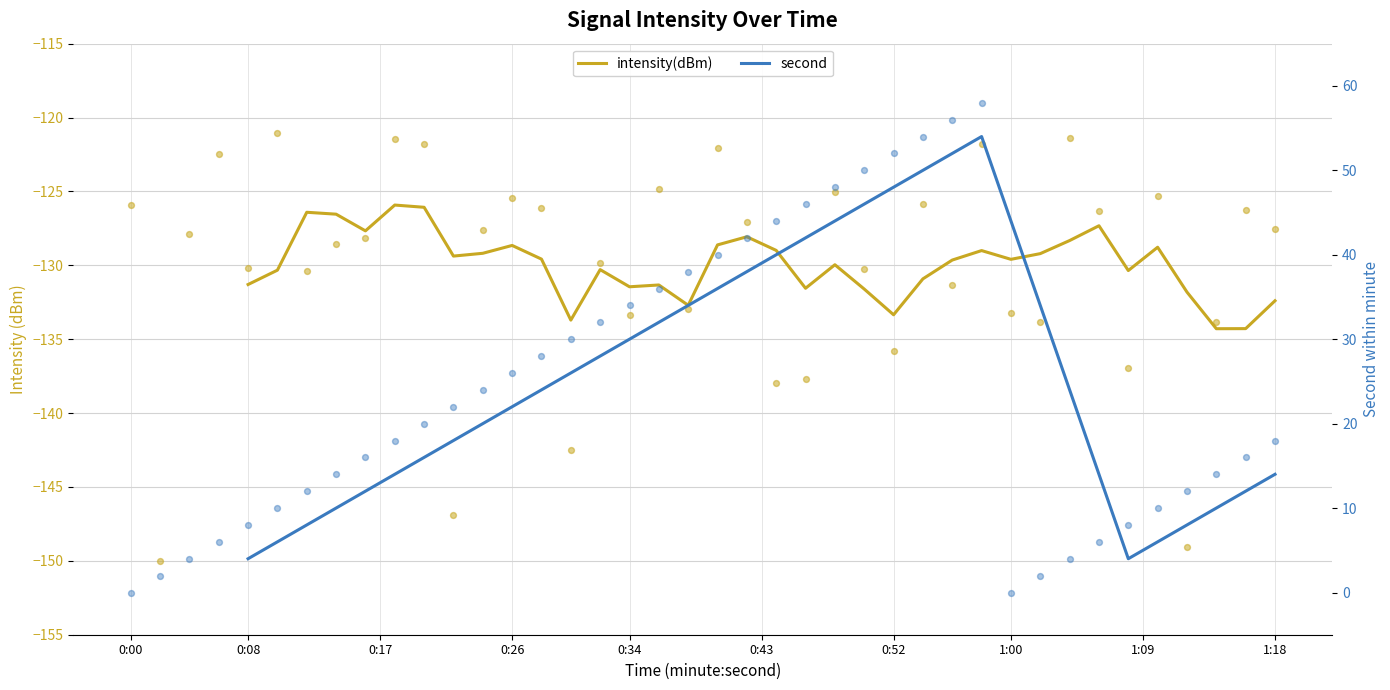

Is the value of second at 31 greater than the value of intensity(dBm) raw at 39?

Yes